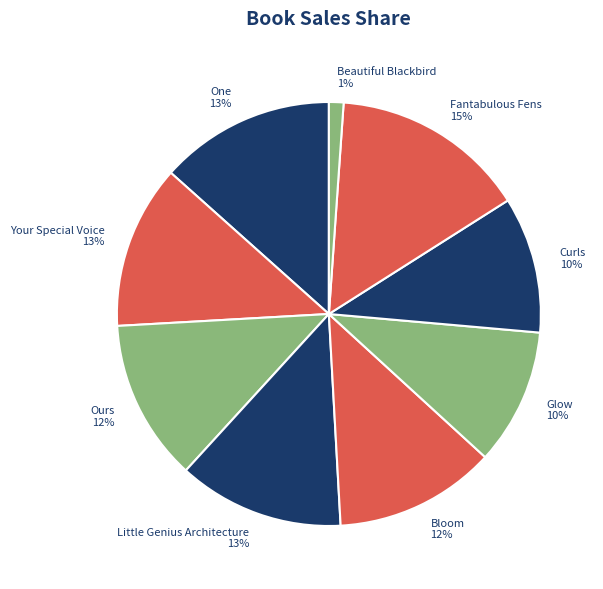

What is the smallest slice in the pie chart?

Beautiful Blackbird